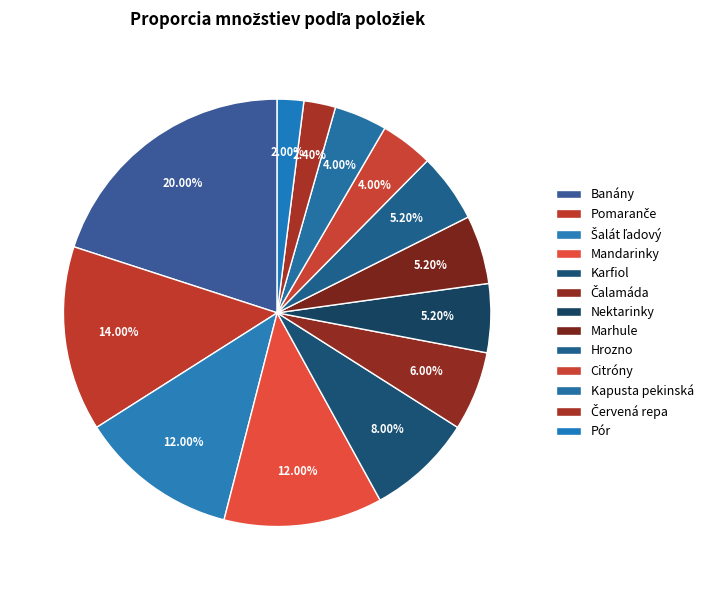

How much of the chart is everything except Hrozno?

94.8%